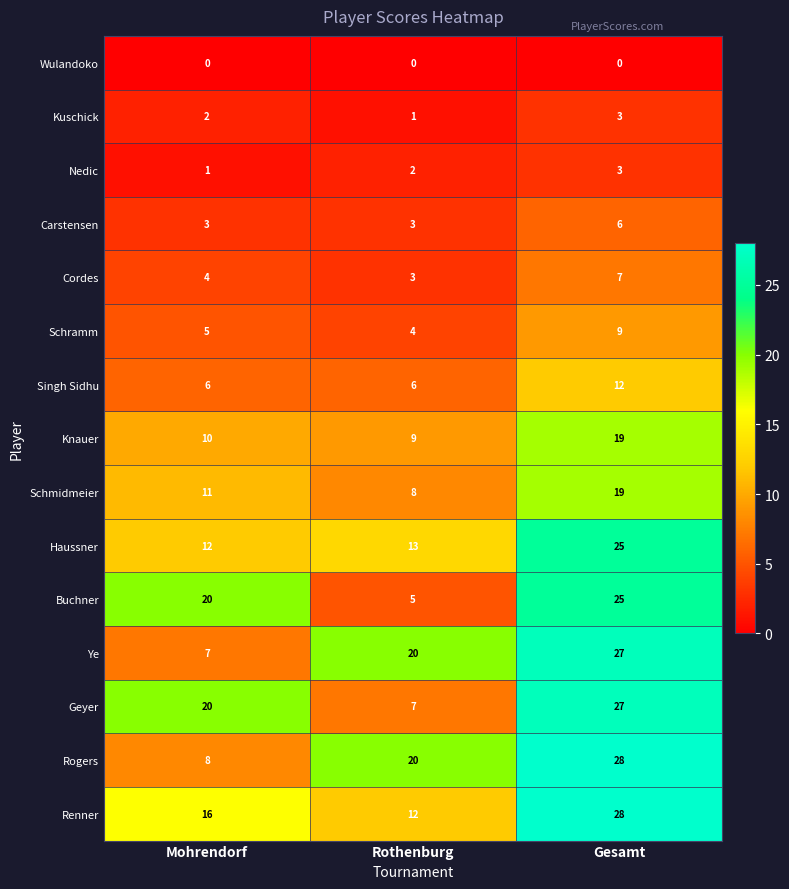

Which category has the highest value in the Schmidmeier series?

Gesamt